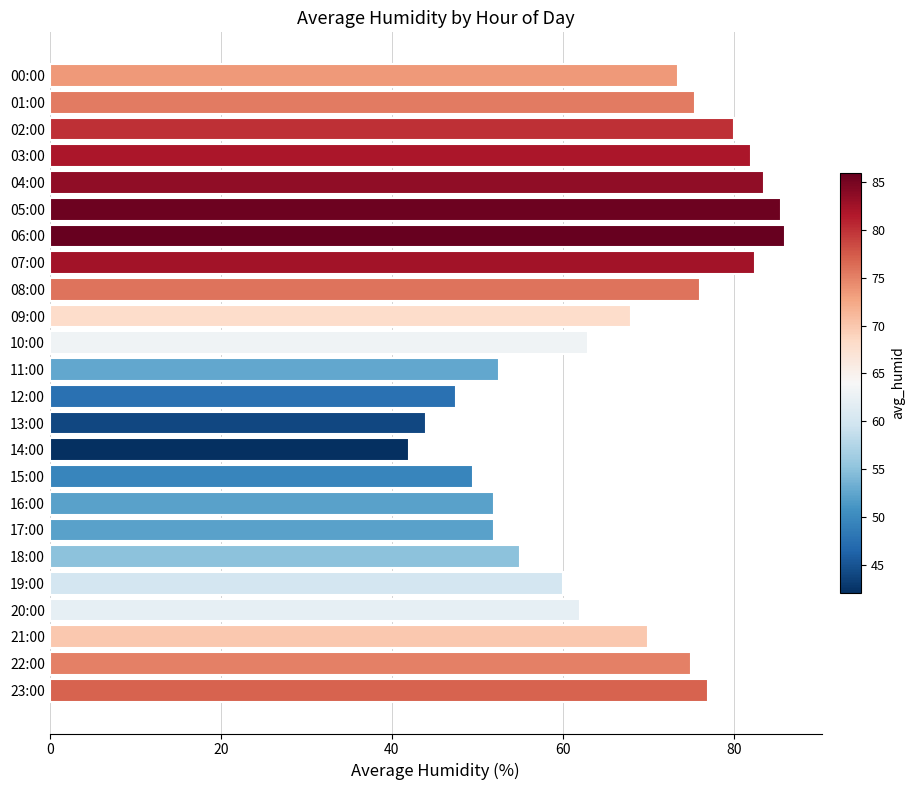

Reading top to bottom, transcribe all the data shown in this chart.

00:00=73.5	01:00=75.5	02:00=80.0	03:00=82.0	04:00=83.5	05:00=85.5	06:00=86.0	07:00=82.5	08:00=76.0	09:00=68.0	10:00=63.0	11:00=52.5	12:00=47.5	13:00=44.0	14:00=42.0	15:00=49.5	16:00=52.0	17:00=52.0	18:00=55.0	19:00=60.0	20:00=62.0	21:00=70.0	22:00=75.0	23:00=77.0